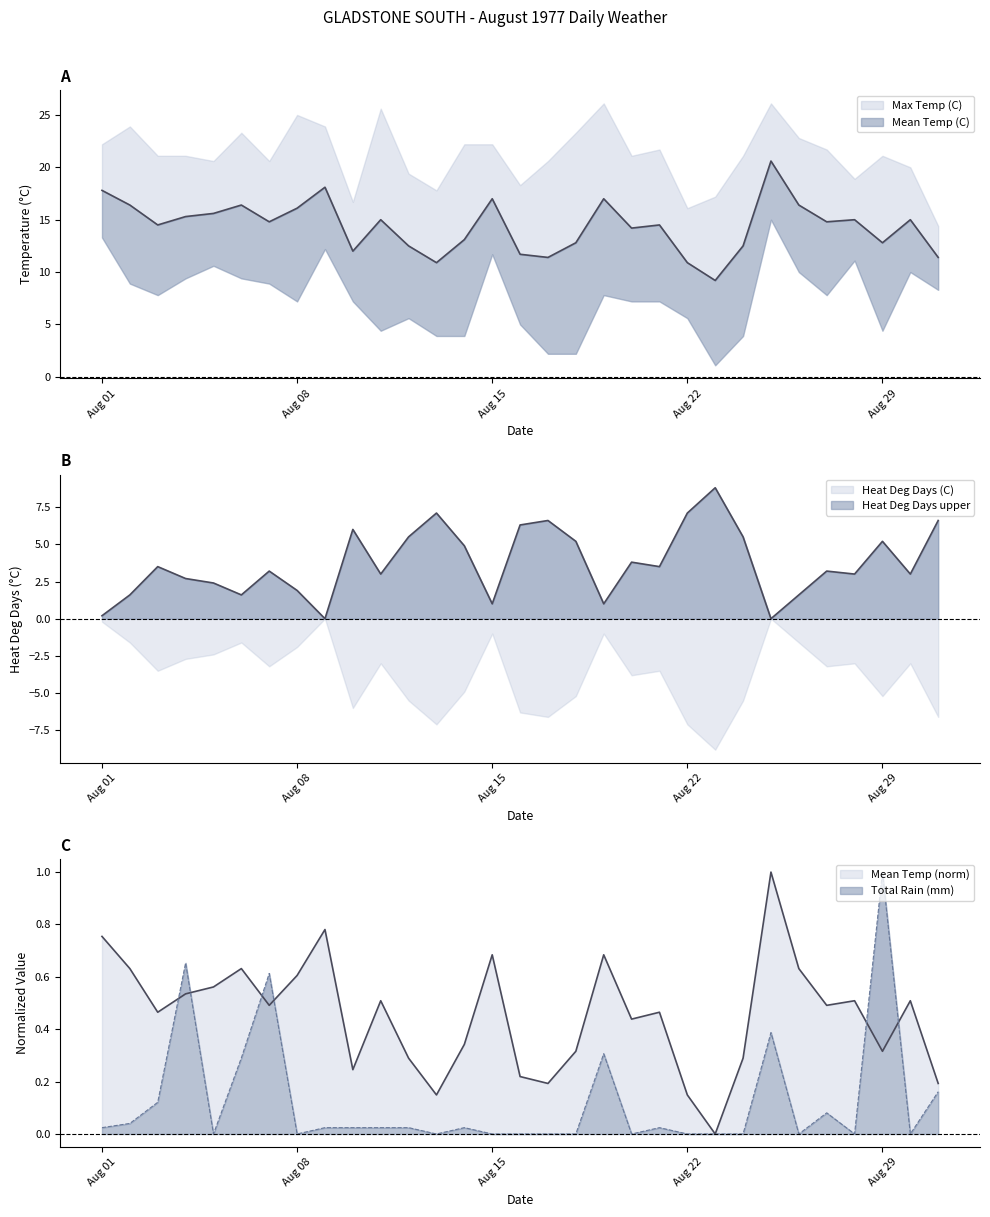

True or false: Mean Temp (C) has a value of 0.5 at 1977-08-04.

True